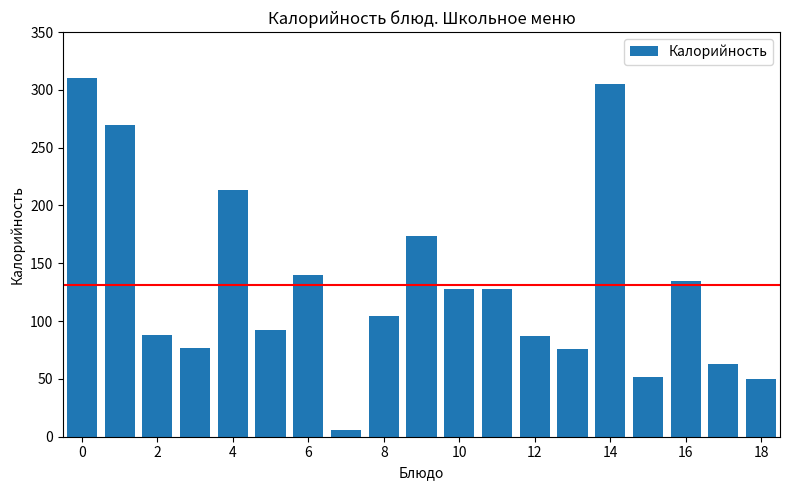

What is the greatest value displayed?

310